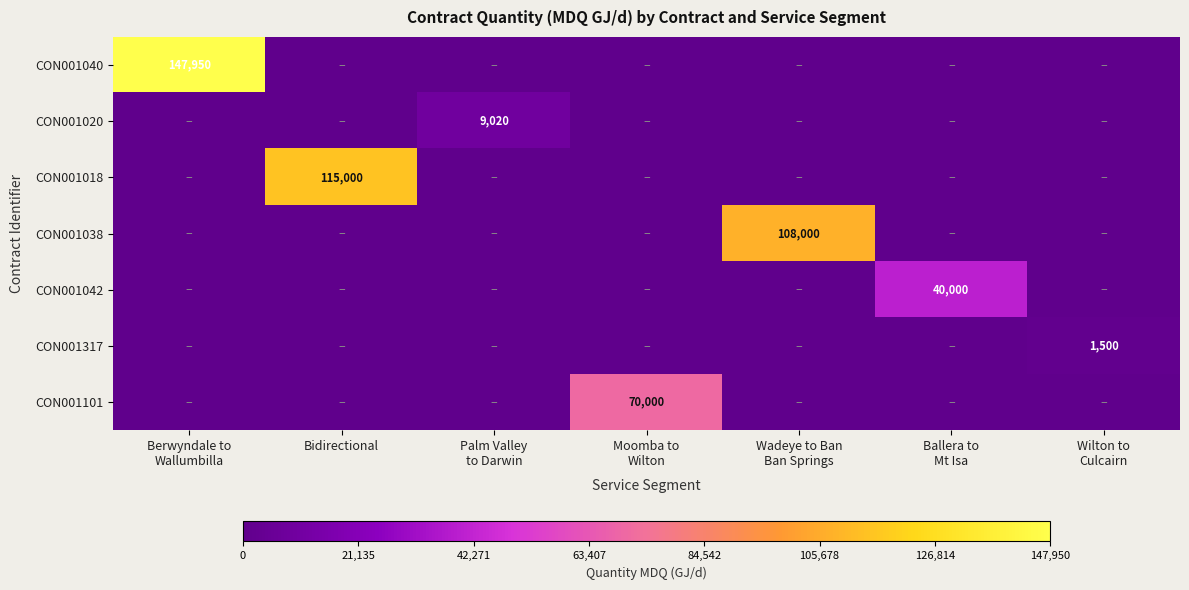

How many data points in CON001018 are above 0?

1